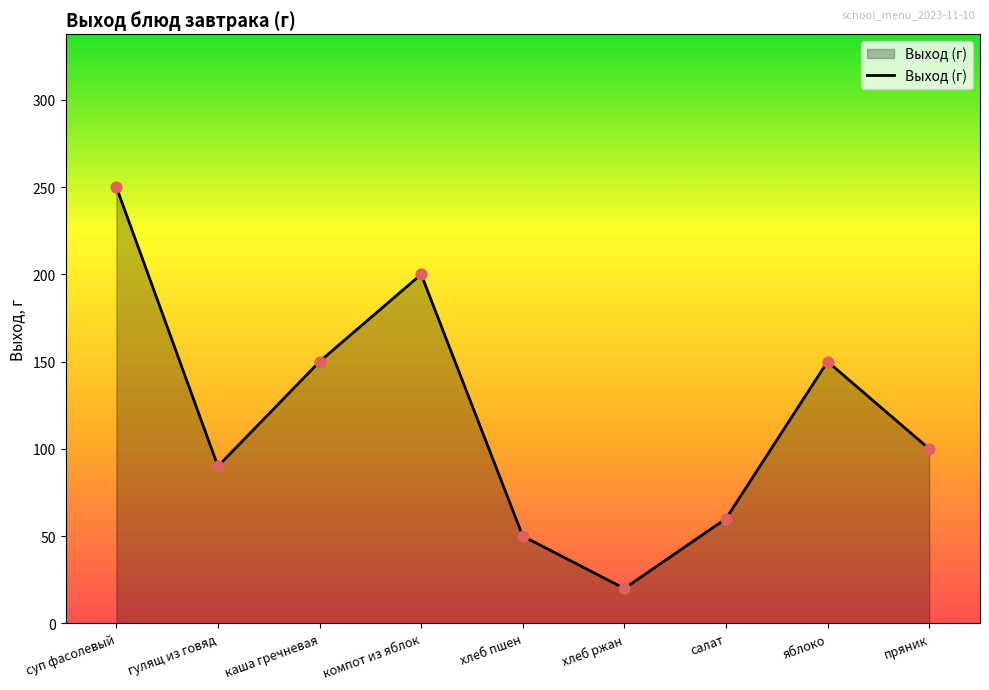

What is the change in value from хлеб пшен to яблоко?

+100